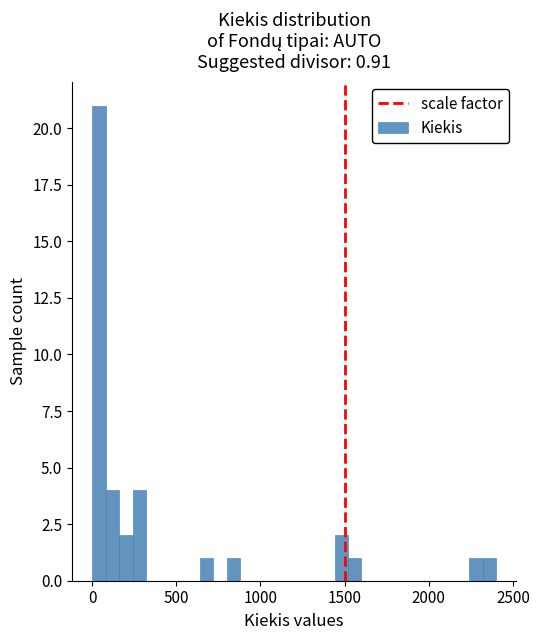

Read against the x-axis, roughly where is the centre of the tallest bar?

50